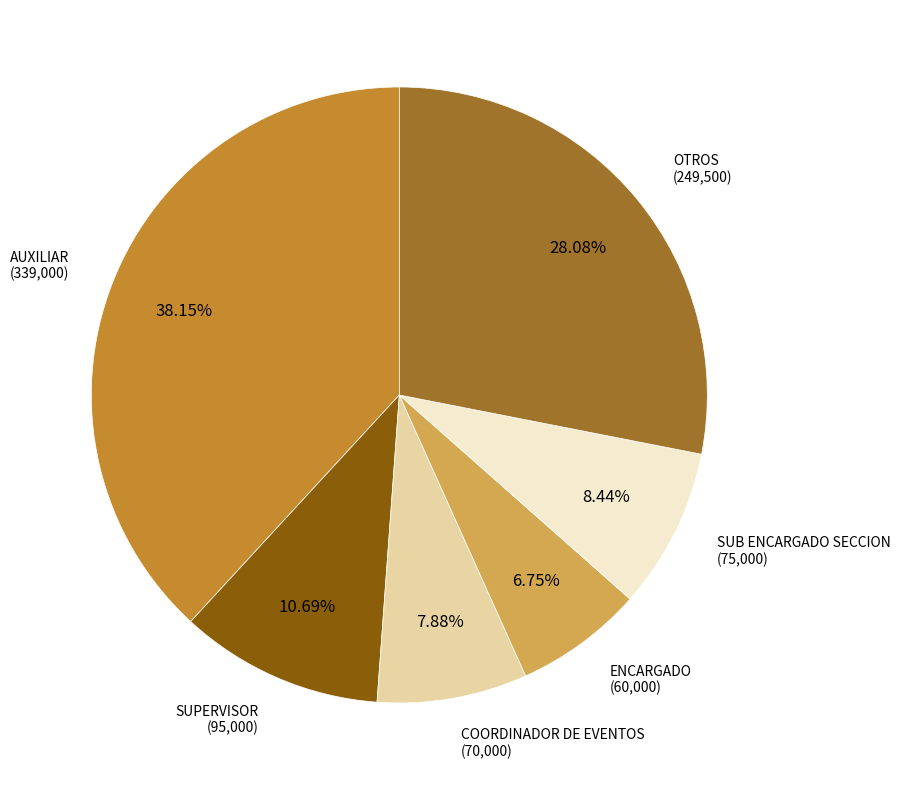

To the nearest percent, what portion does COORDINADOR DE EVENTOS represent?

8%